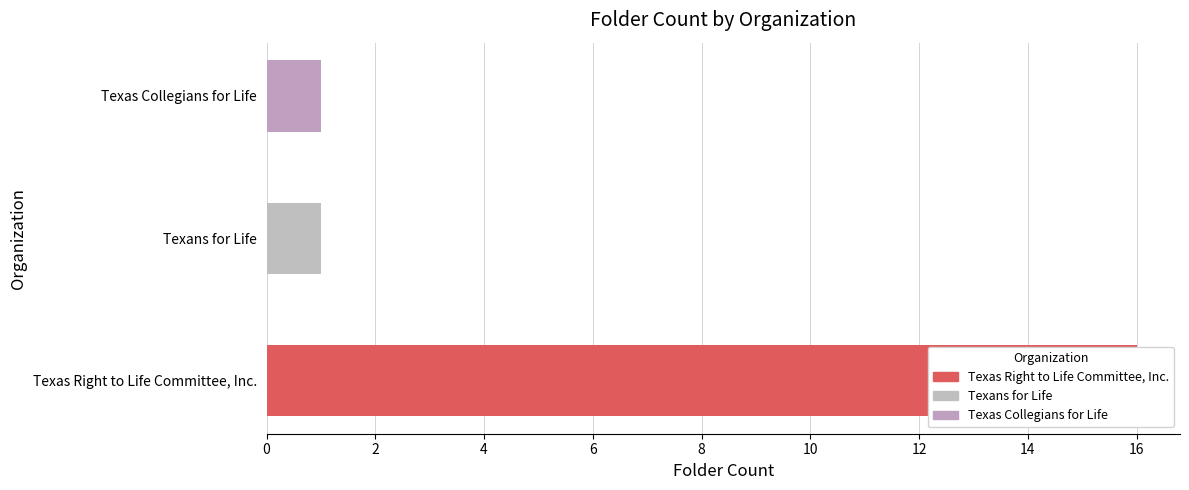

Where is the data nearest to the value 8?

Texans for Life